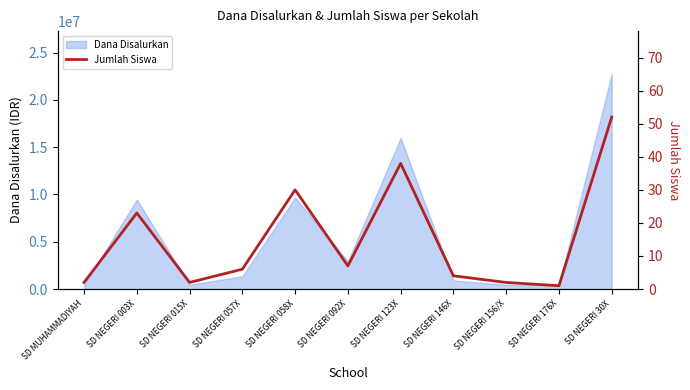

What is the sum of all values?

167